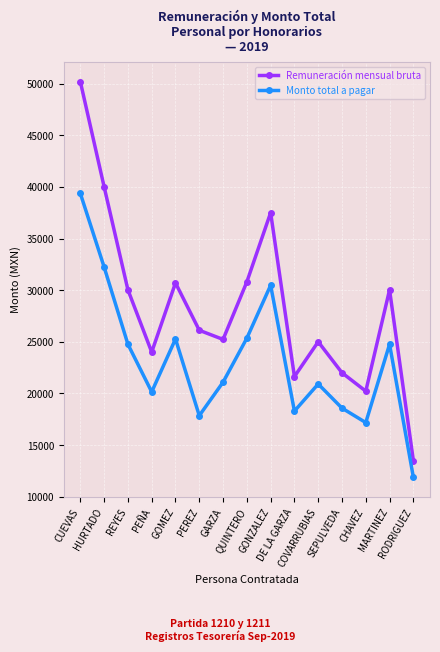

How many interior local peaks does the Remuneración mensual bruta series have?

4